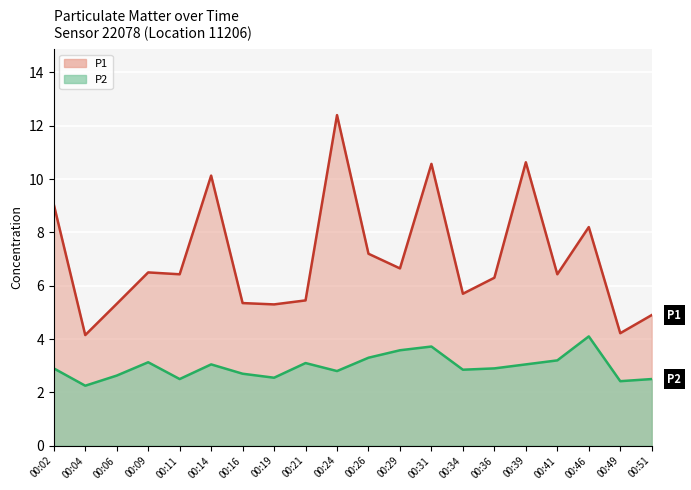

How many data points does each series have?

20